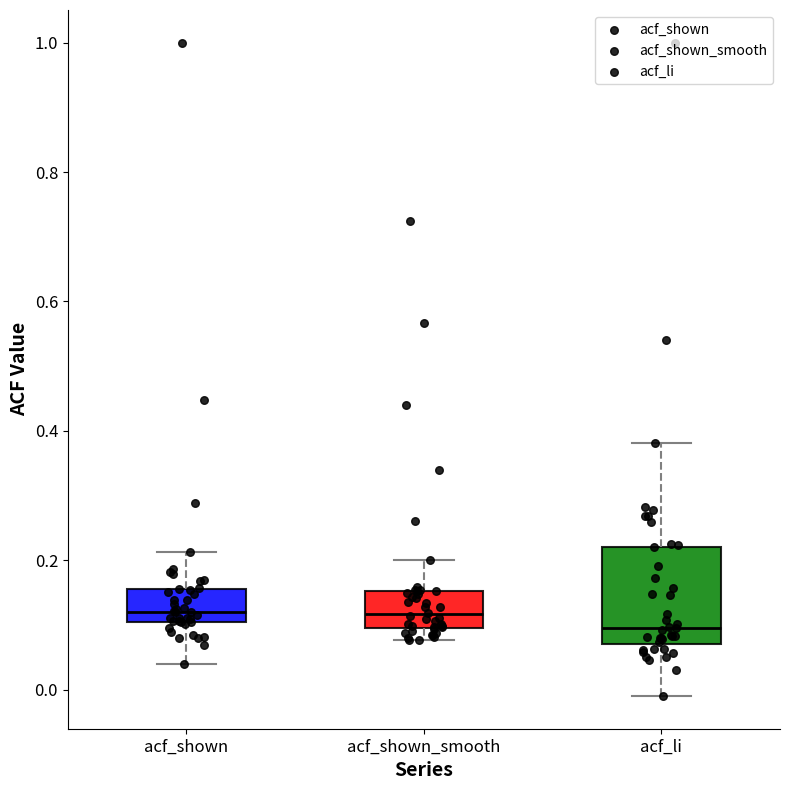

Comparing the boxes themselves (not the whiskers), which one is the tallest?

acf_li